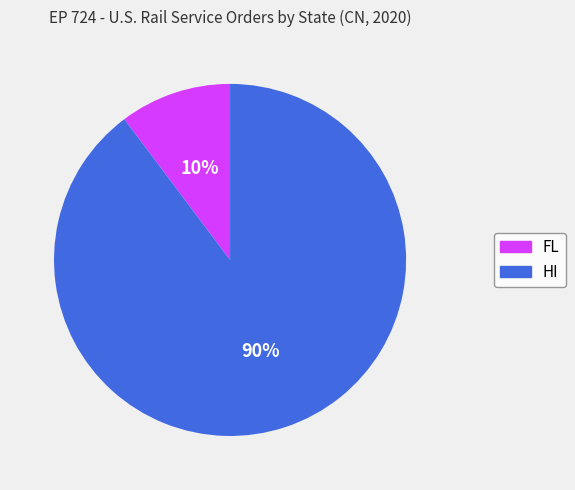

To the nearest percent, what is the combined percentage of HI and FL?

100%